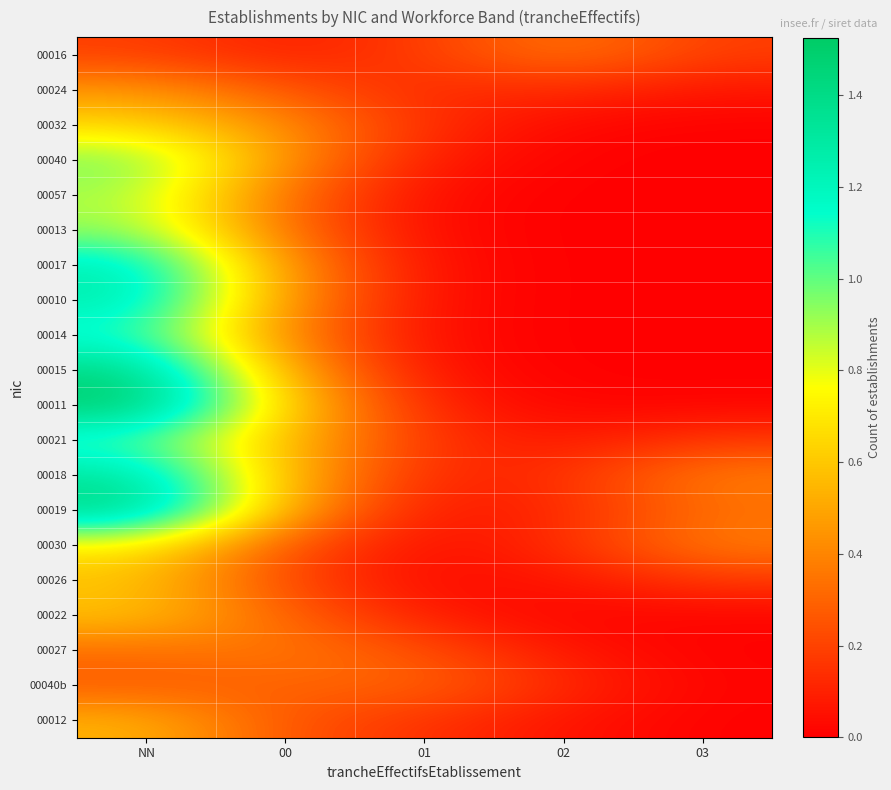

At how many categories does at least one series exceed 1?

1